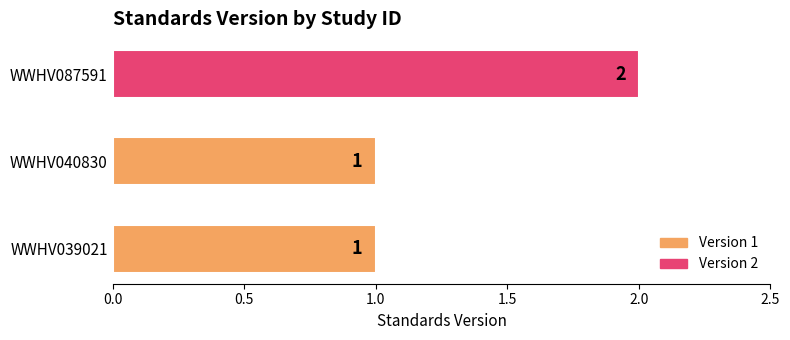

What is the maximum value shown in the chart?

2